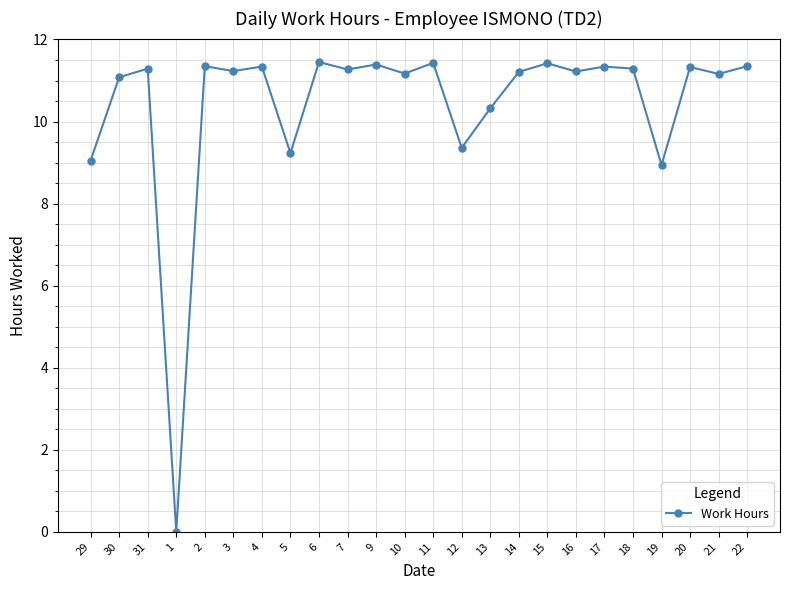

At which category does the chart reach its minimum across all series?

1